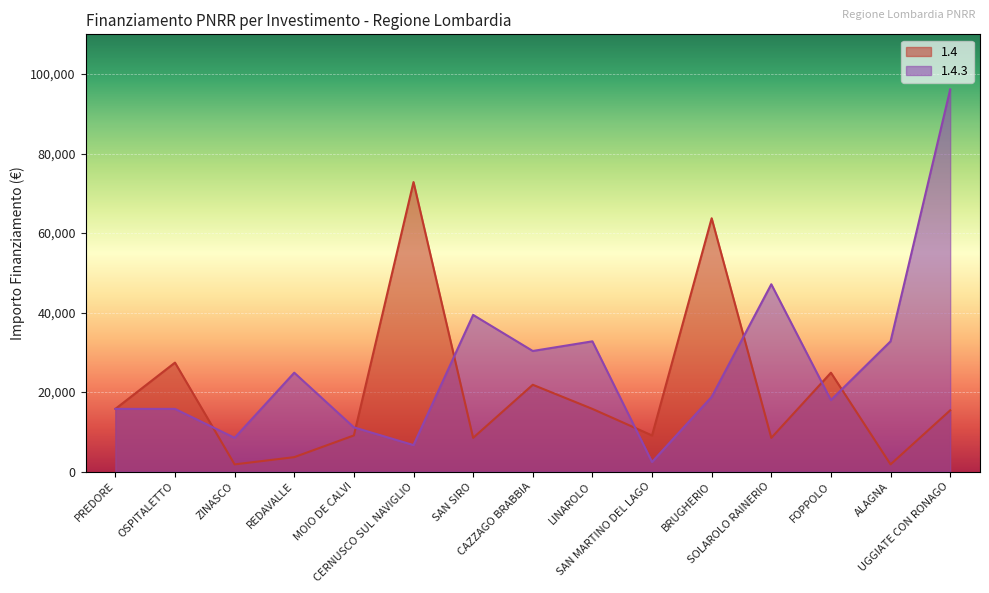

Is the value of 1.4.3 at CERNUSCO SUL NAVIGLIO greater than the value of 1.4 at SOLAROLO RAINERIO?

No